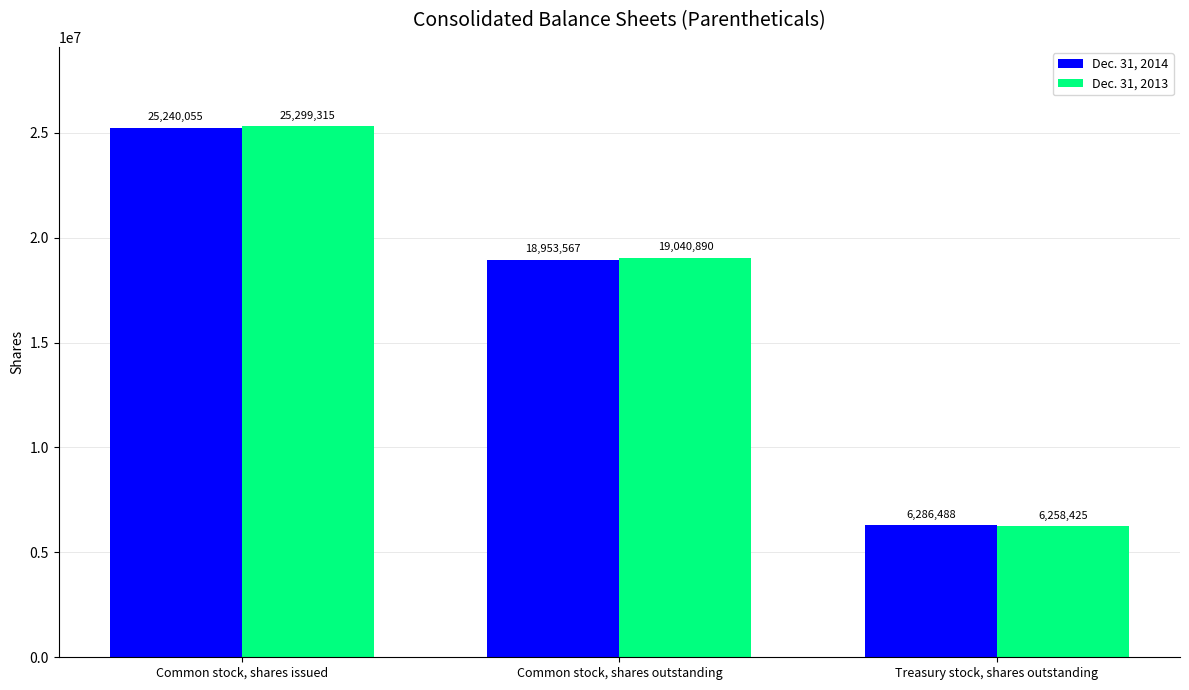

Does the chart contain stacked bars?

No